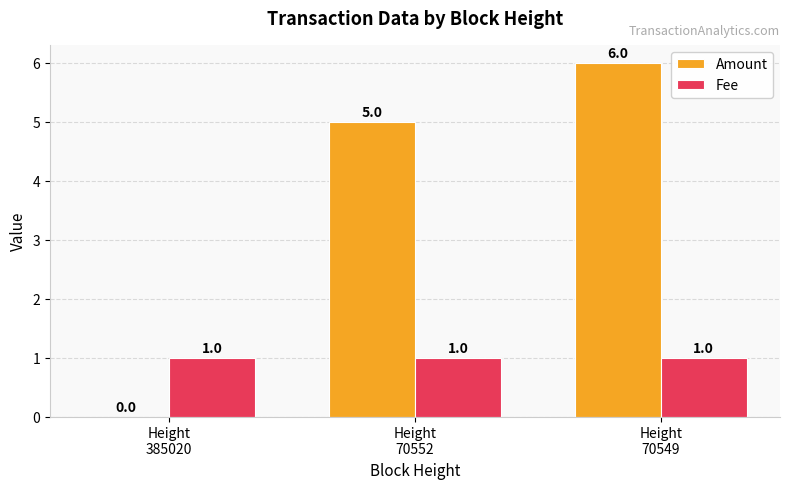

At which label is Amount closest to 3?

Height
70552